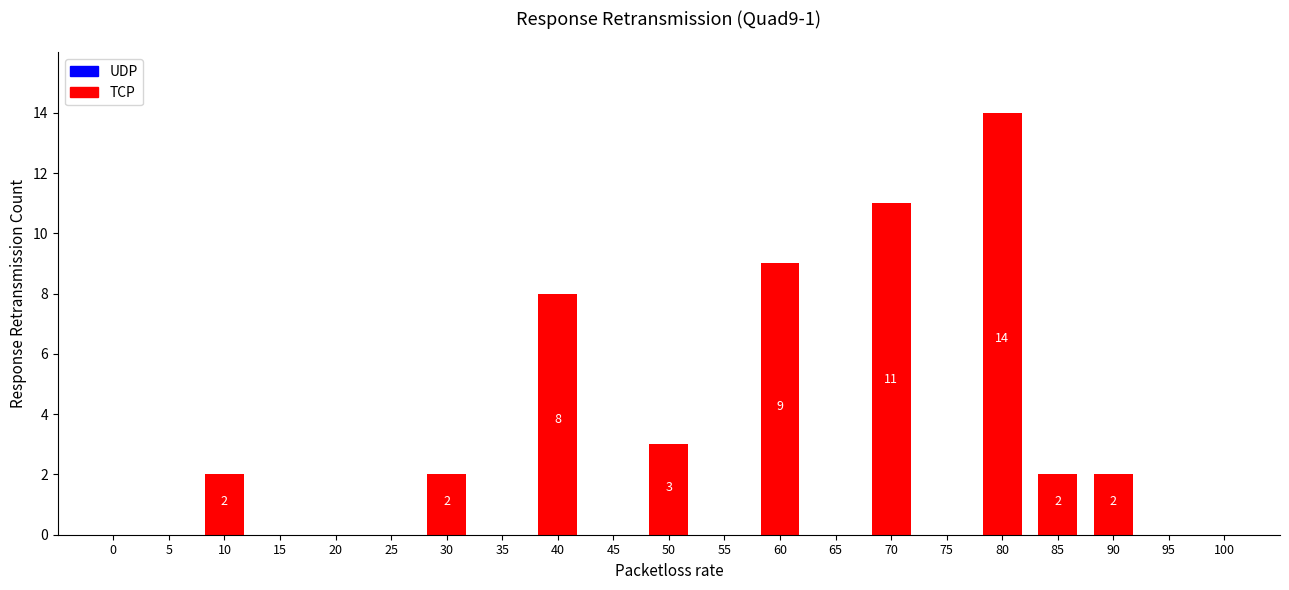

Reading right to left, transcribe all the data shown in this chart.

90=2	85=2	80=14	70=11	60=9	50=3	40=8	30=2	20=0	10=2	0=0